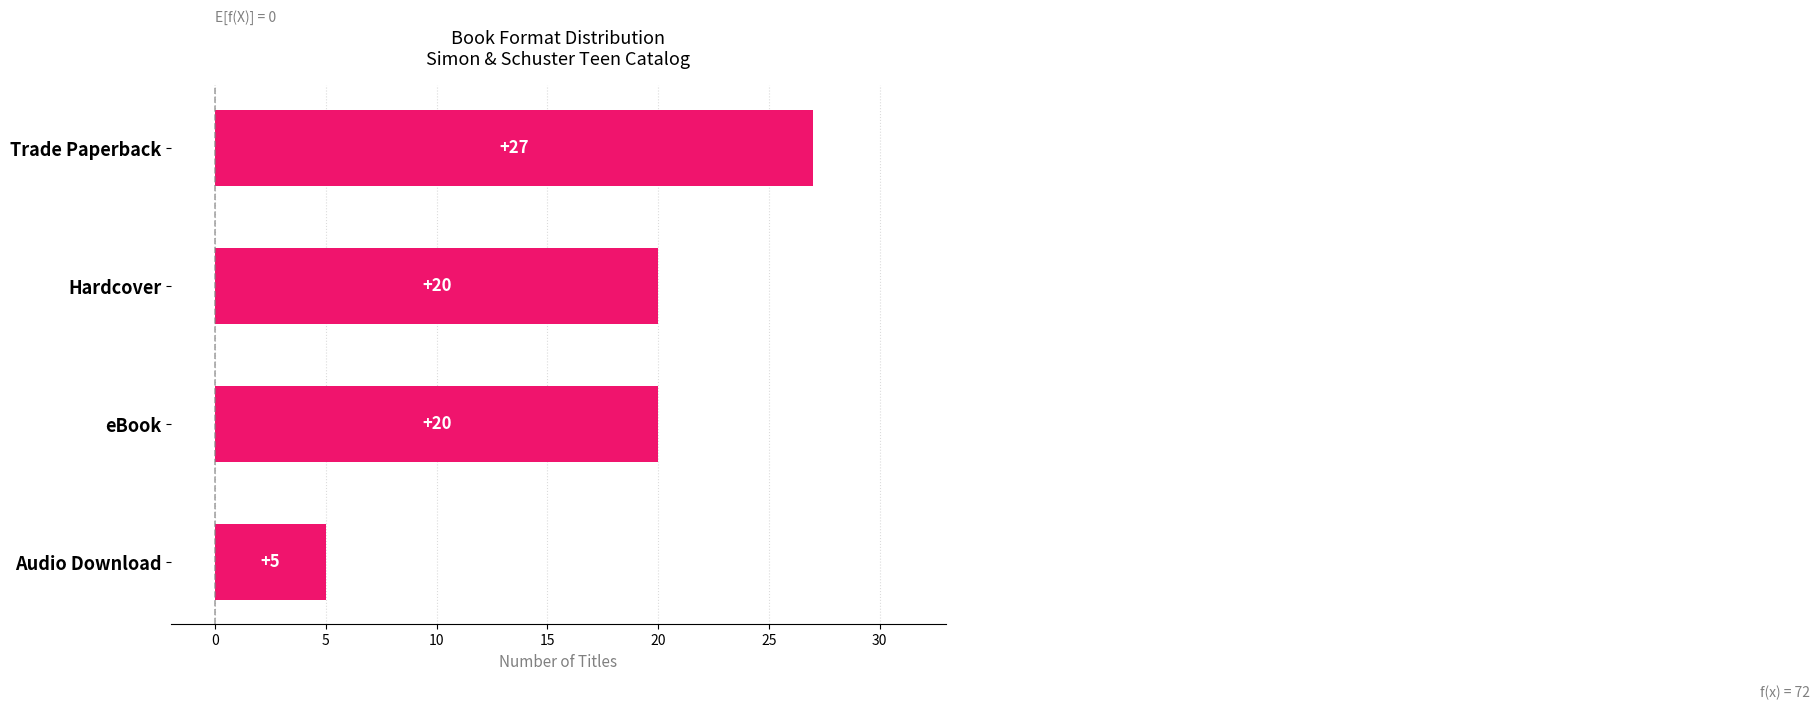

Read the value at Hardcover.

20